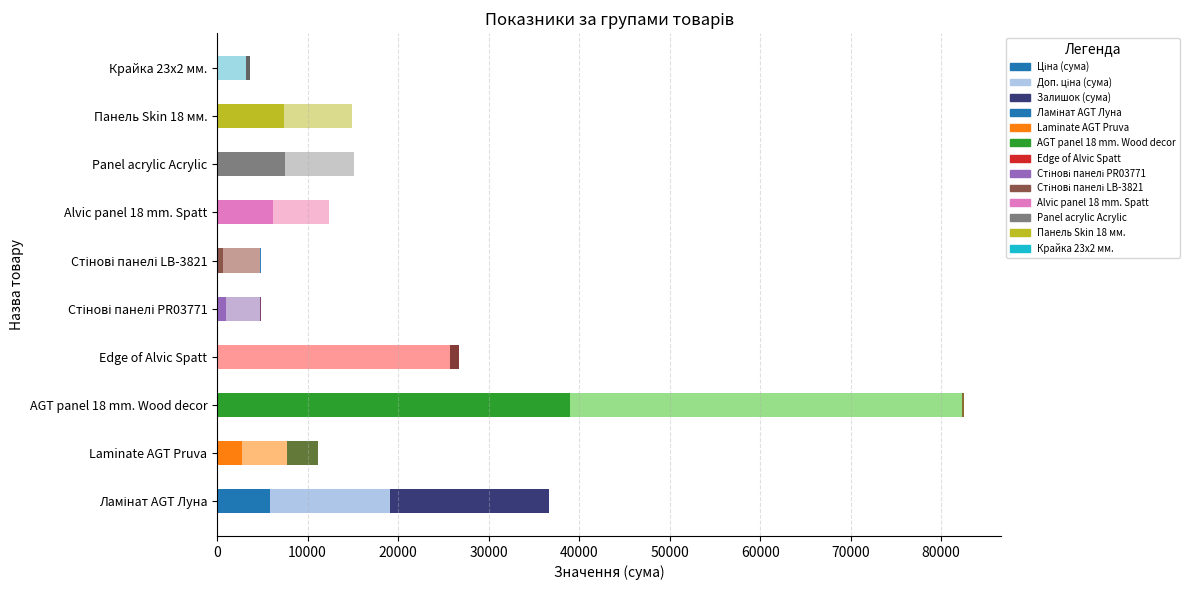

What is the difference between the maximum and minimum values in the Доп. ціна (сума) series?

40074.0